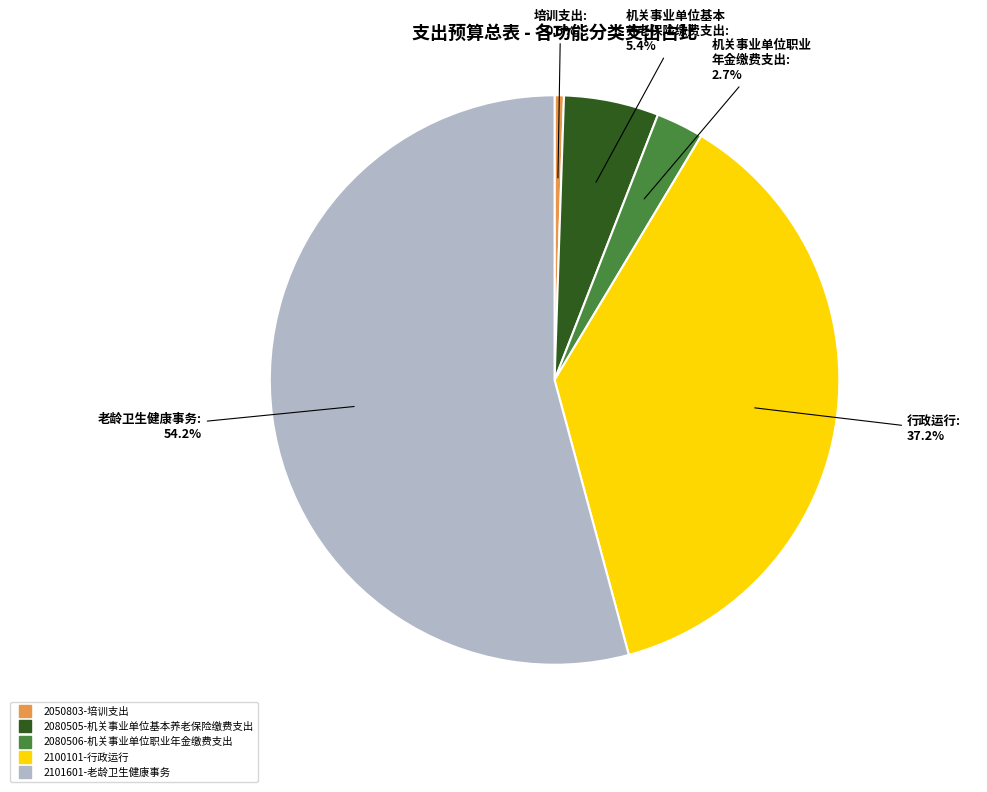

Do 2050803-培训支出 and 2101601-老龄卫生健康事务 together represent more than half of the pie?

Yes